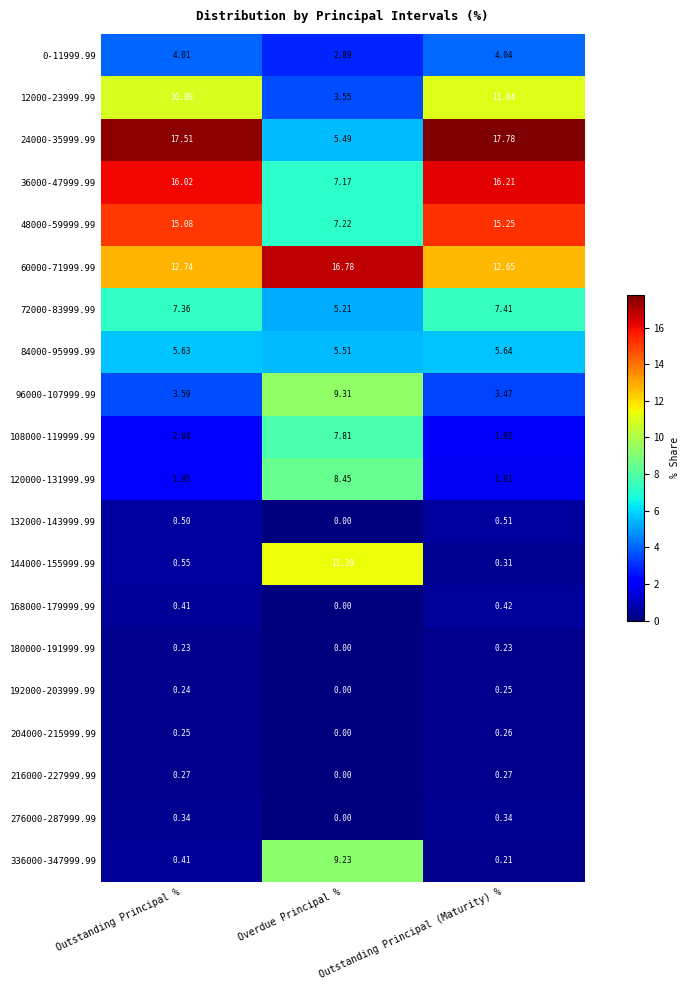

At which label does 12000-23999.99 reach its minimum?

Overdue Principal %